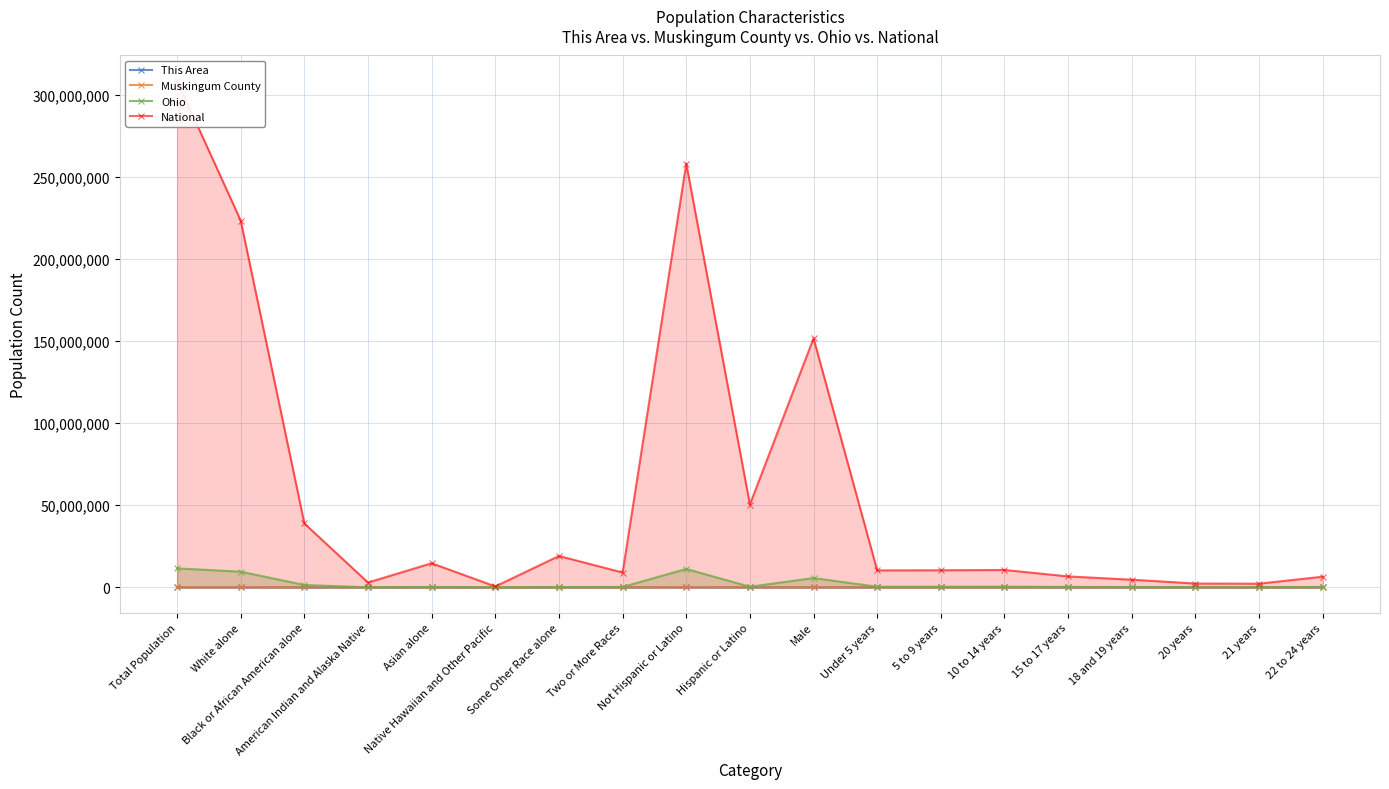

Is it true that This Area equals 47 at Black or African American alone?

True